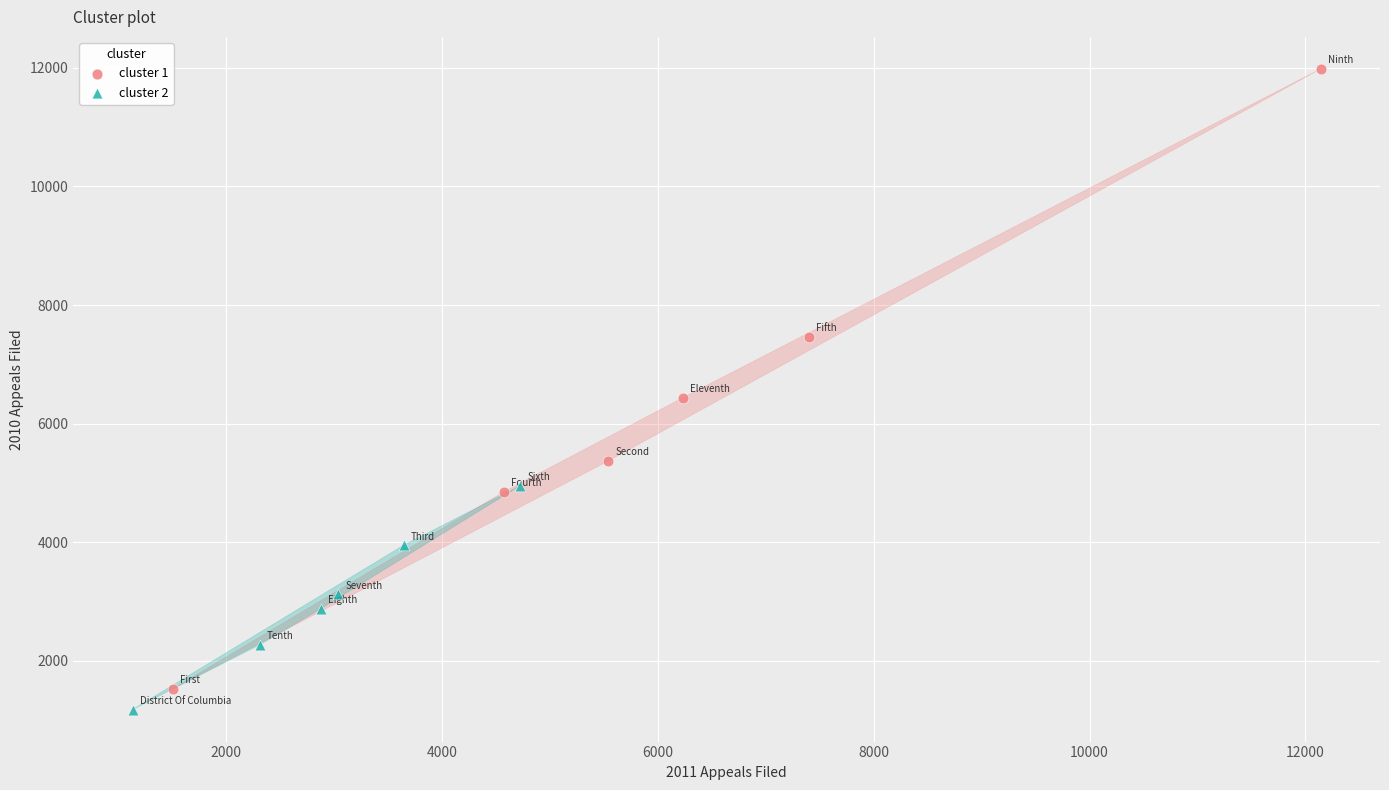

What are all the series names shown in the legend?

cluster 1, cluster 2